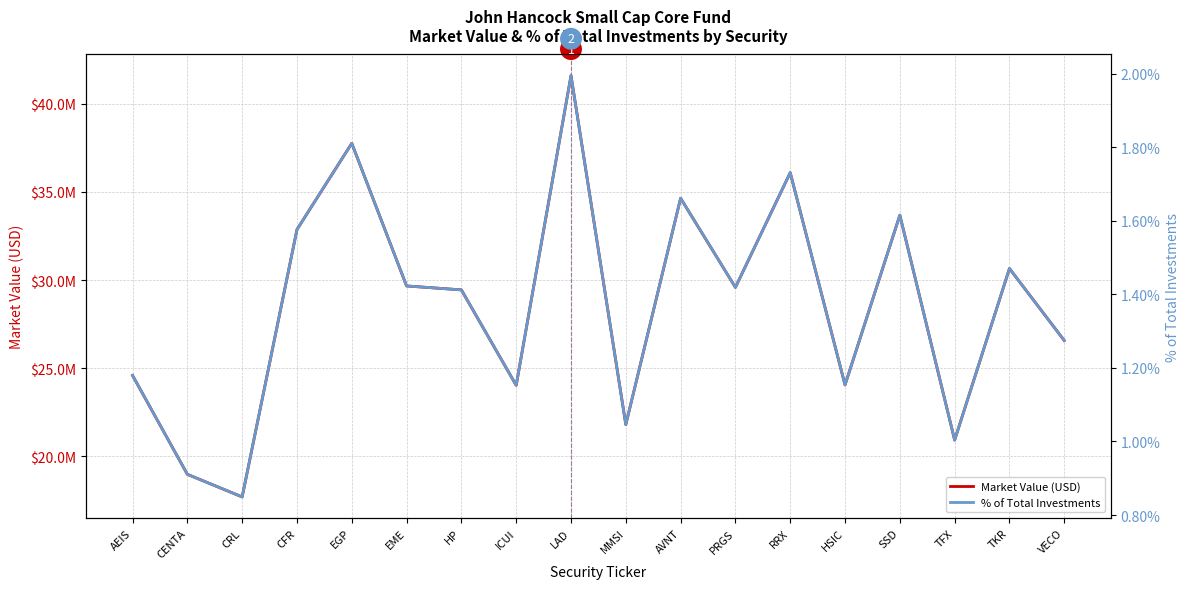

What is the difference between the maximum and minimum values in the % of Total Investments series?

1.1